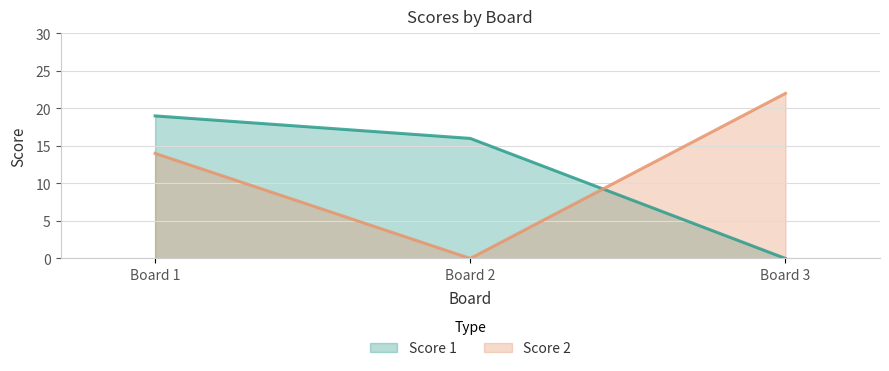

Which series changed the most between Board 2 and Board 3?

Score 2